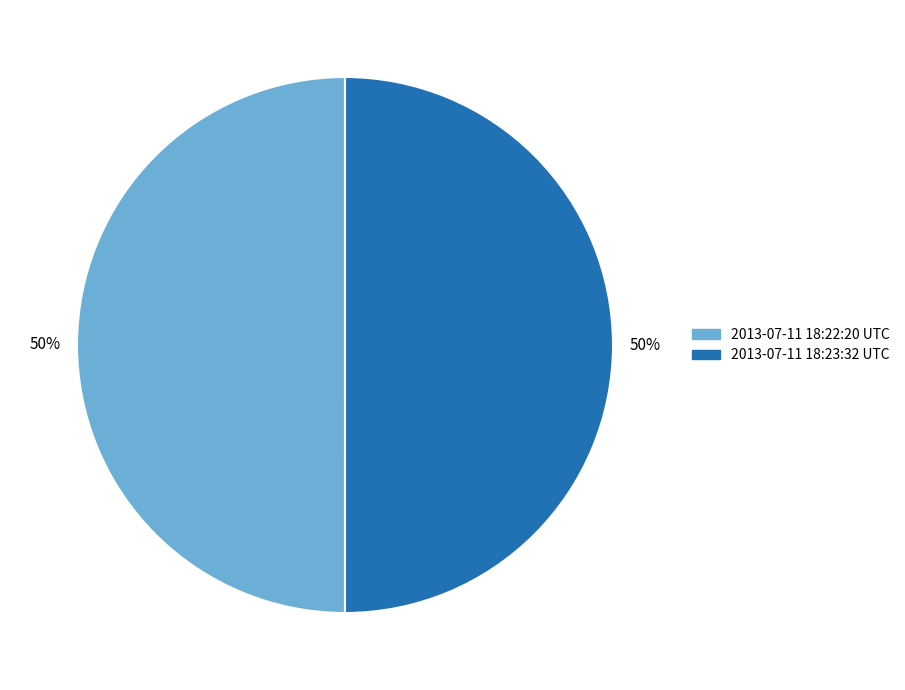

Is the sum of 2013-07-11 18:23:32 UTC and 2013-07-11 18:22:20 UTC greater than half?

Yes